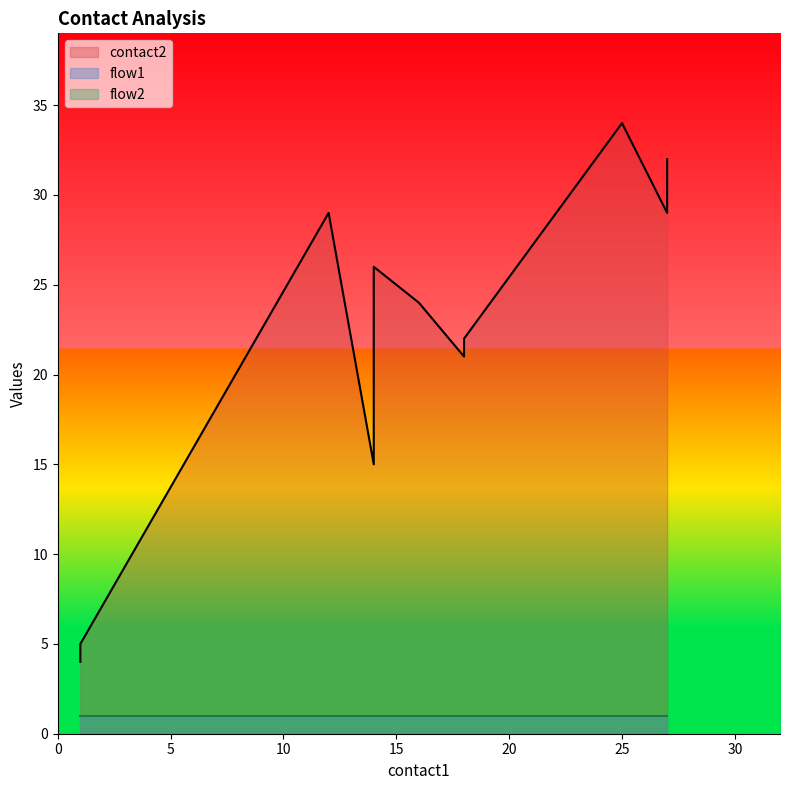

What is the greatest value displayed?

34